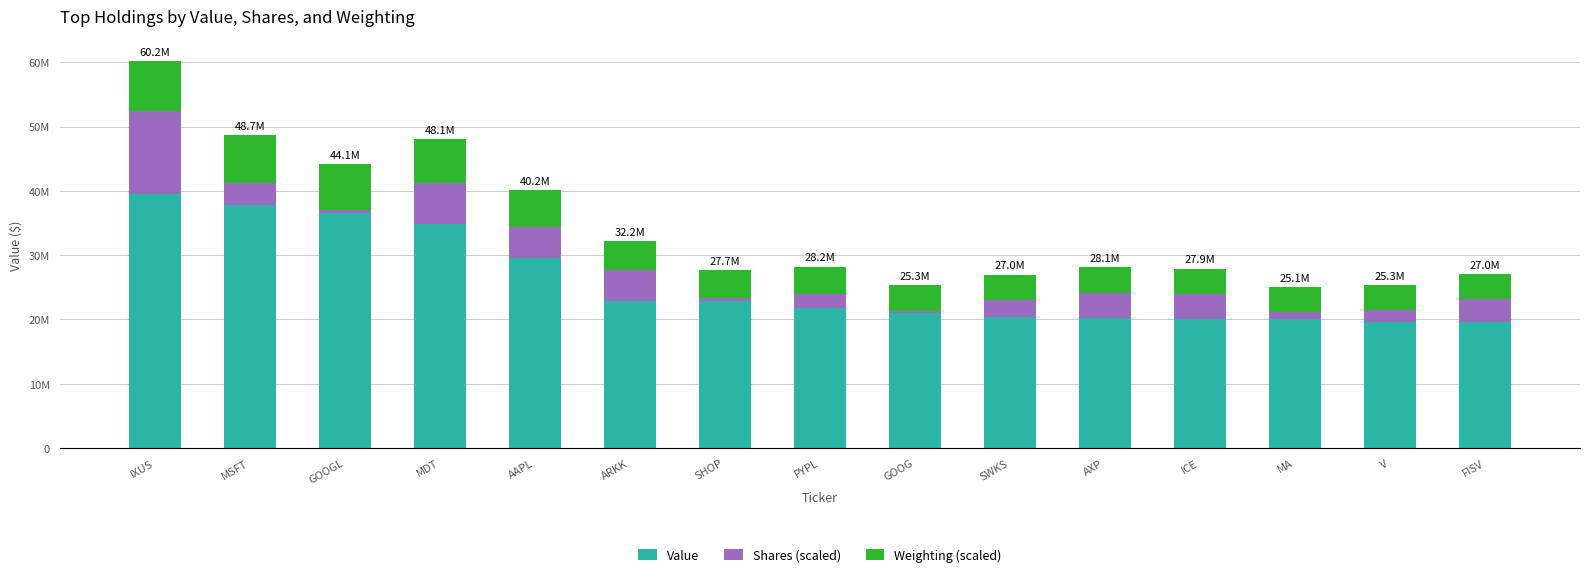

What are all the series names shown in the legend?

Value, Shares (scaled), Weighting (scaled)